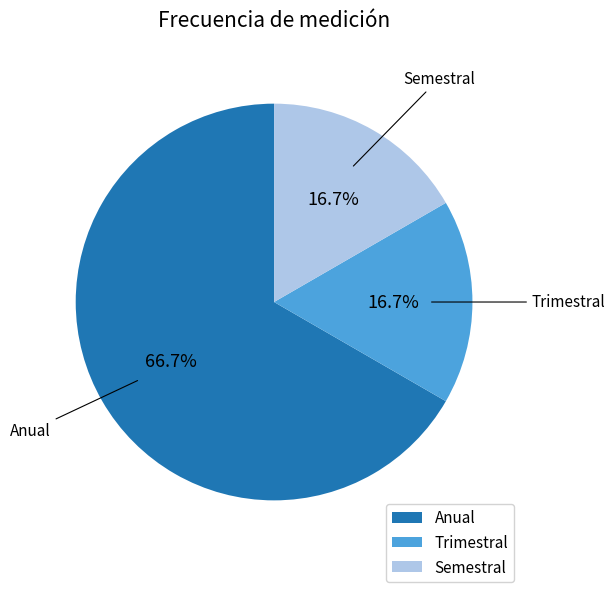

How many segments does this pie chart have?

3